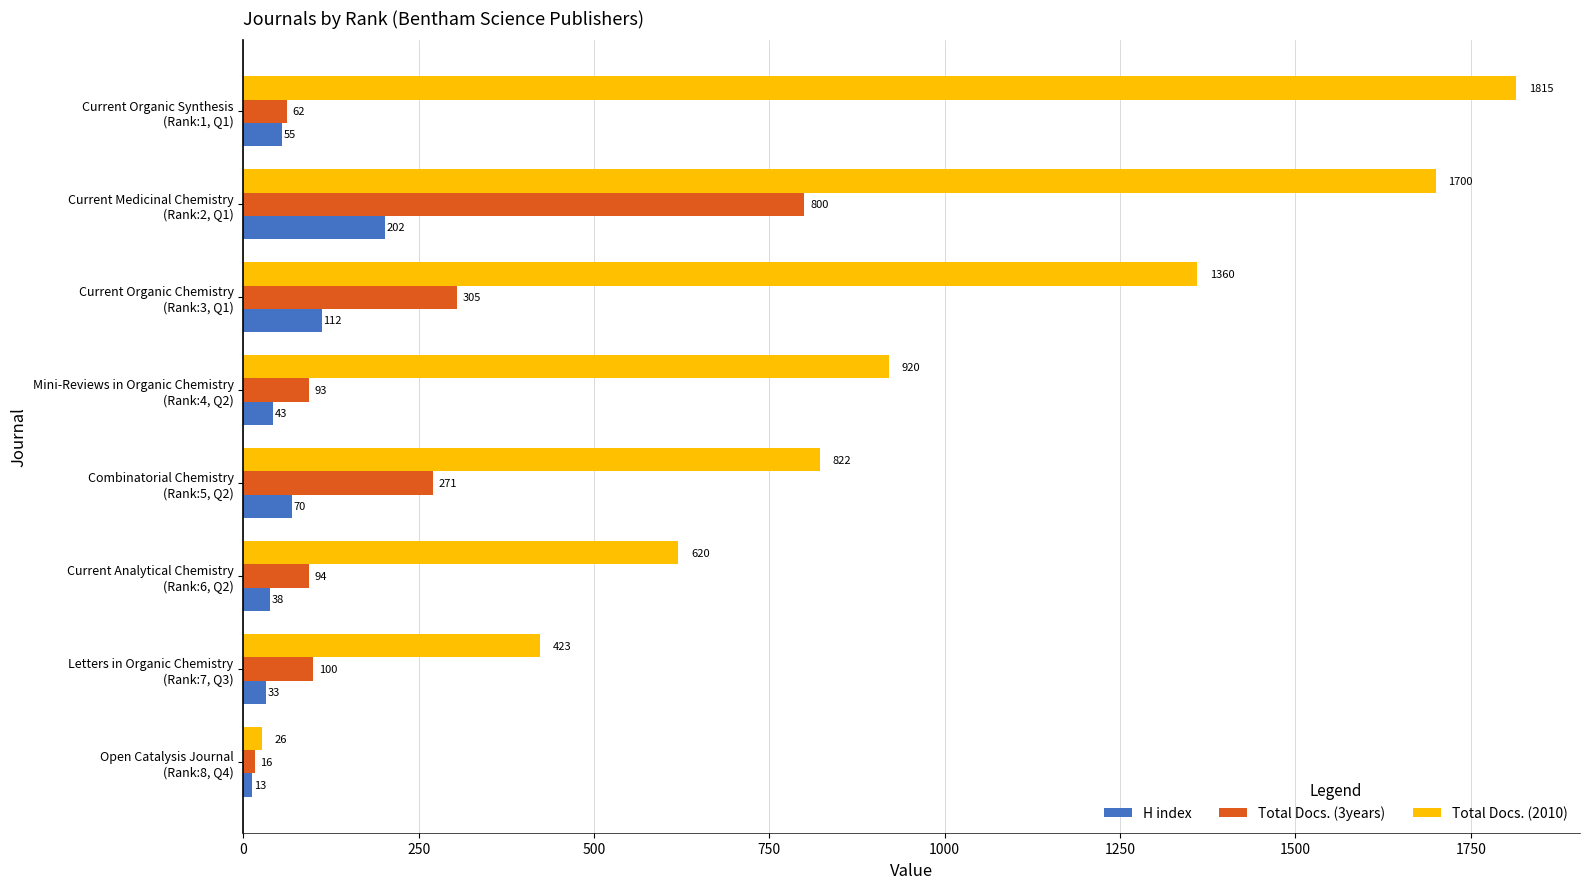

What is the sum of all Total Docs. (2010) values?

7686